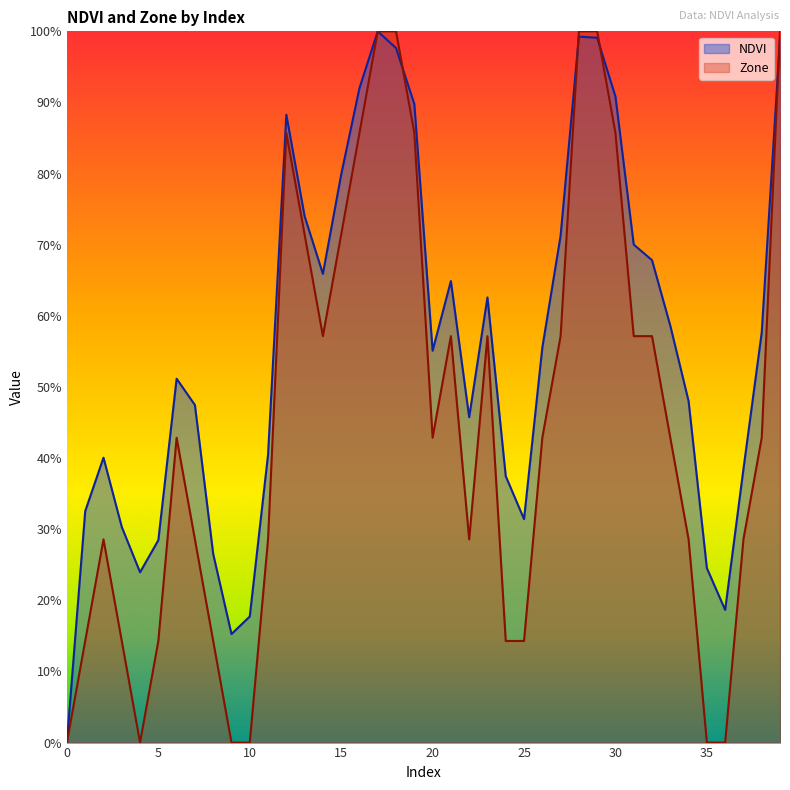

After their last crossing, which series has the higher values: NDVI or Zone?

Zone